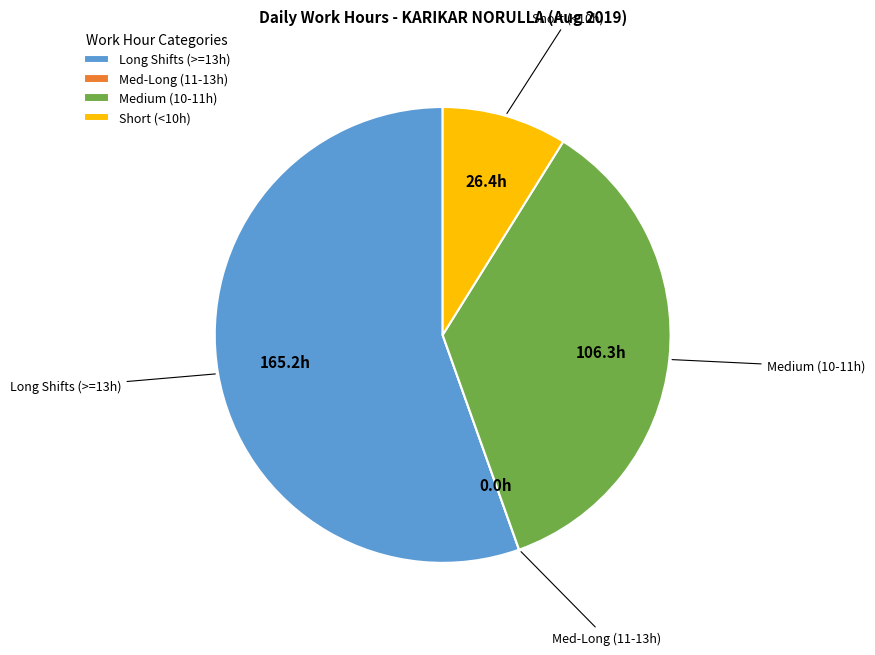

Do Short (<10h) and Long Shifts (>=13h) together represent more than half of the pie?

Yes